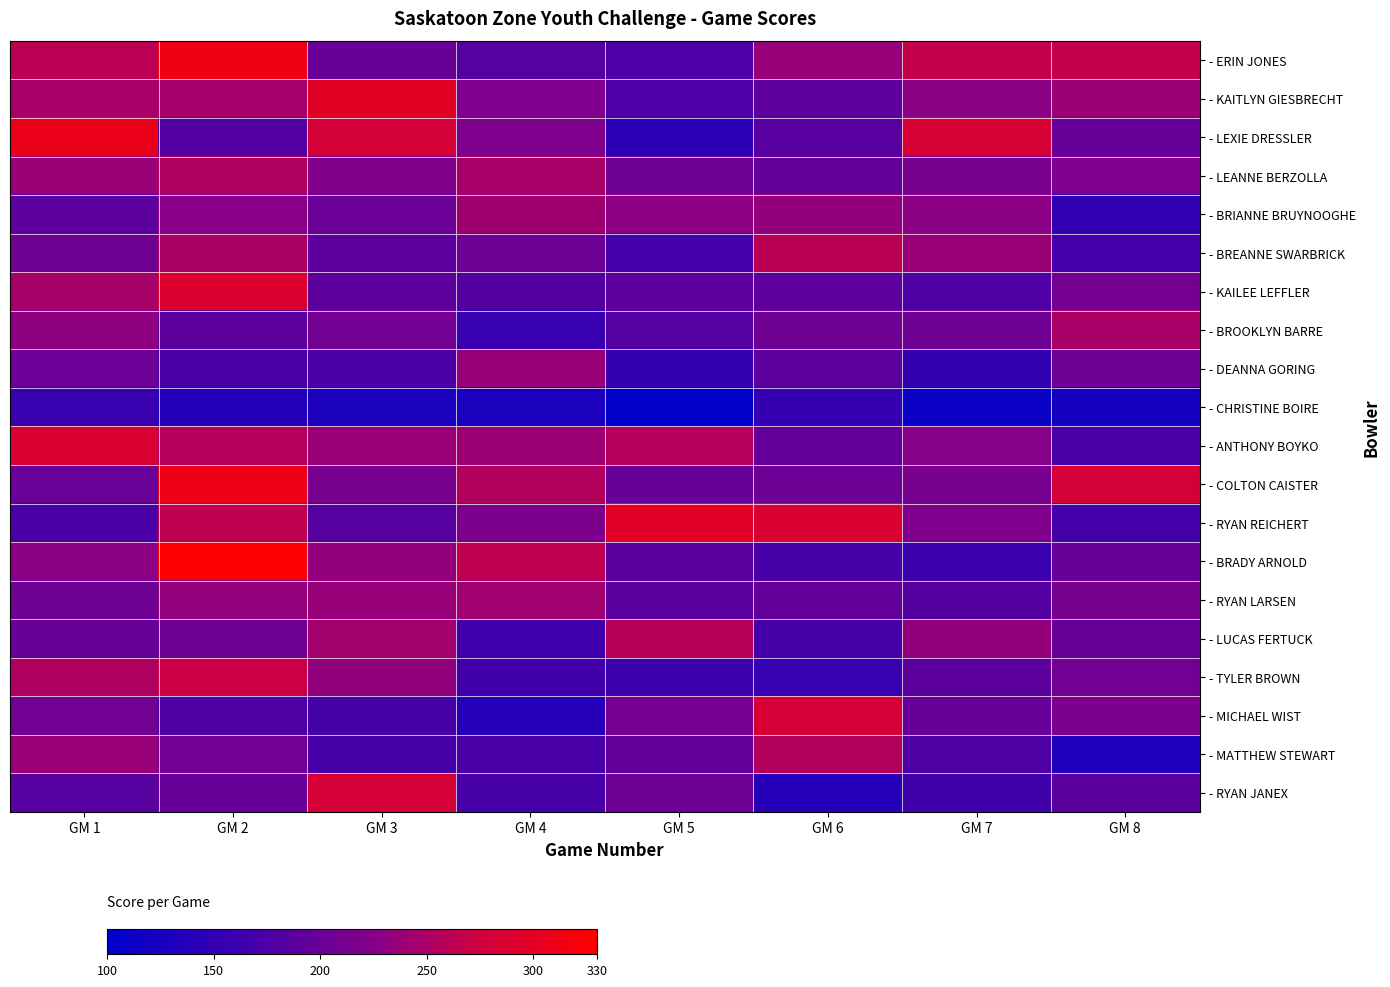

What is the maximum value shown in the chart?

329